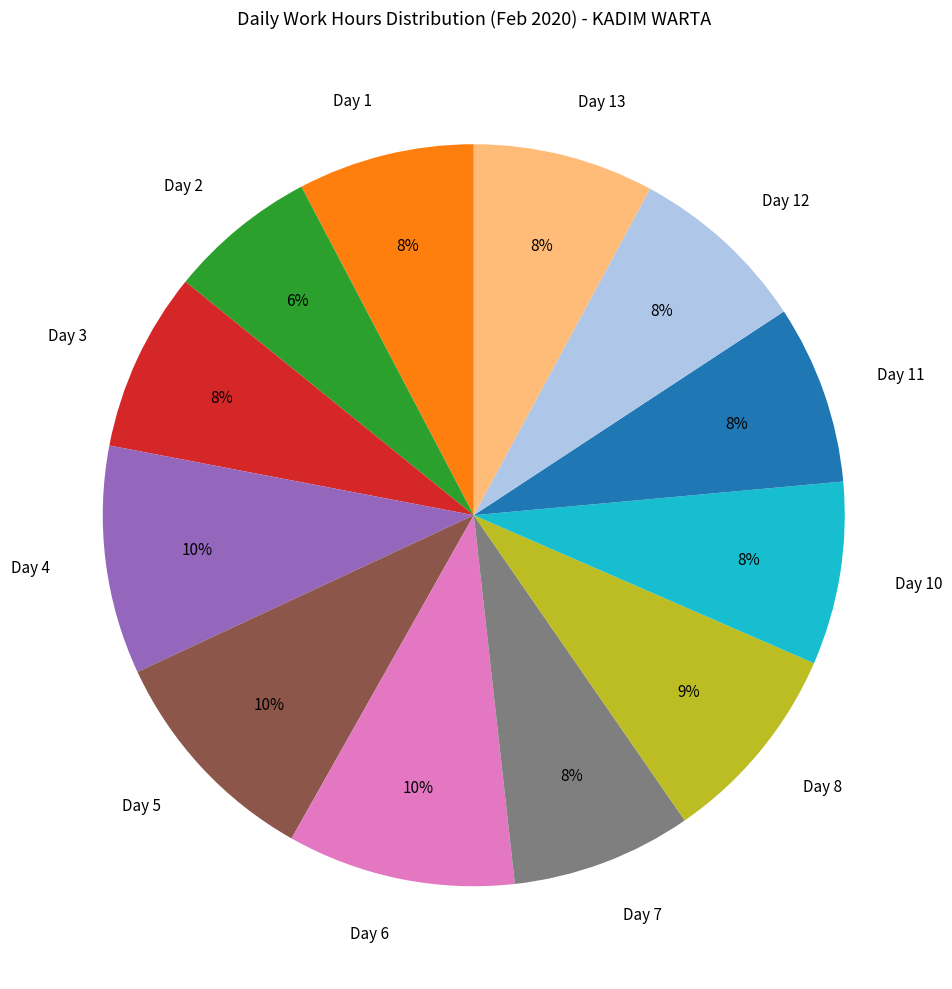

To the nearest percent, what portion does Day 5 represent?

10%